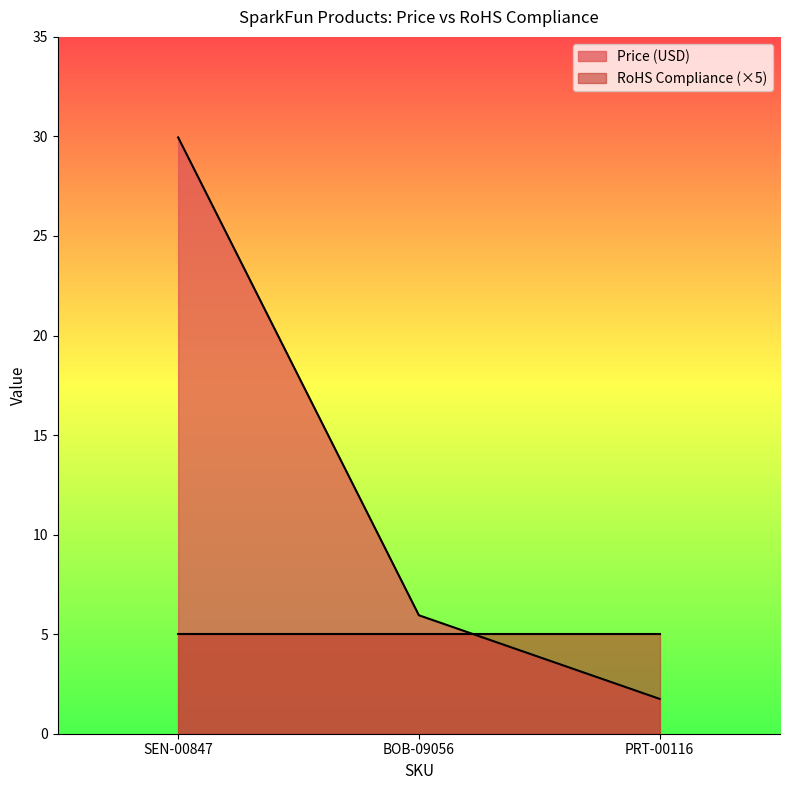

True or false: the data shows 6.0 at BOB-09056.

True